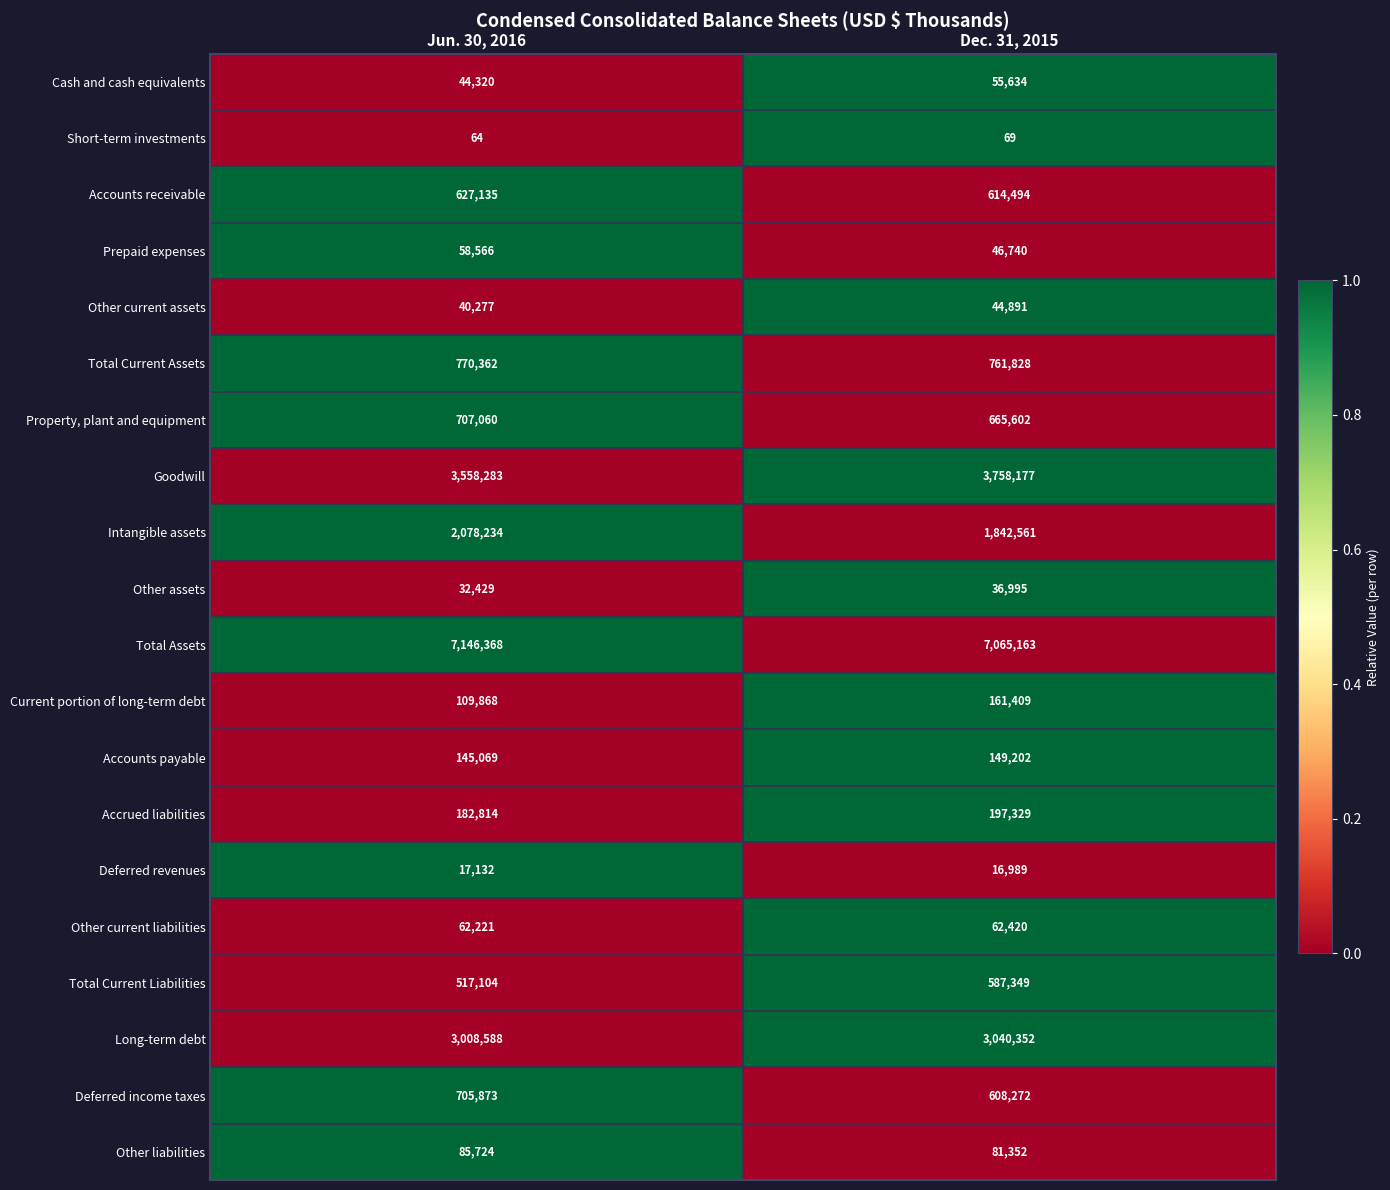

Rank the series at Jun. 30, 2016 from highest to lowest value.

Total Assets, Goodwill, Long-term debt, Intangible assets, Total Current Assets, Property, plant and equipment, Deferred income taxes, Accounts receivable, Total Current Liabilities, Accrued liabilities, Accounts payable, Current portion of long-term debt, Other liabilities, Other current liabilities, Prepaid expenses, Cash and cash equivalents, Other current assets, Other assets, Deferred revenues, Short-term investments